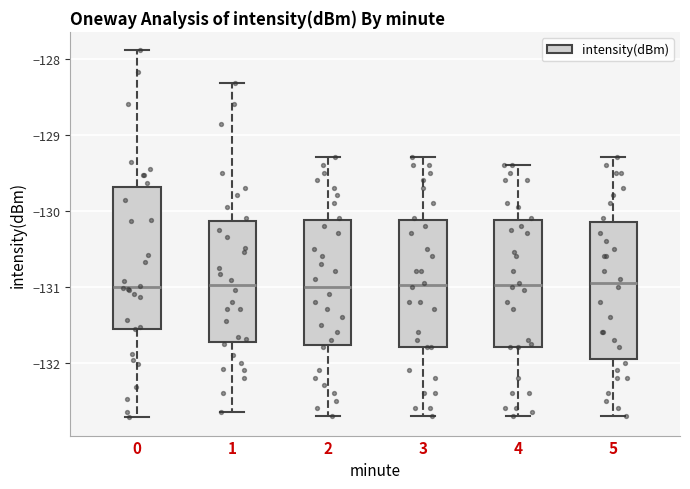

Where is the upper edge of the box at x = 3 on the y-axis? The values are not printed on the chart, so give them approximately, as read against the axis.

-130.1